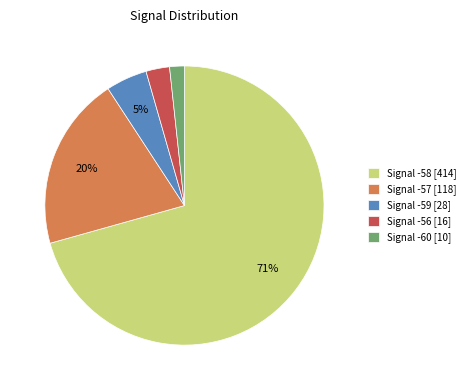

The Signal -56 [16] slice represents 3% of the pie. True or false?

True